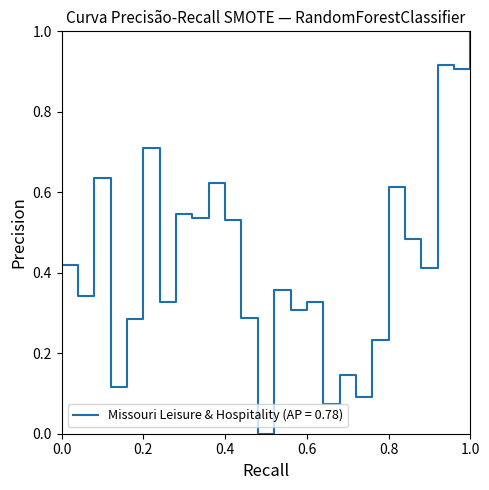

What is the difference between the maximum and minimum values?

1.0